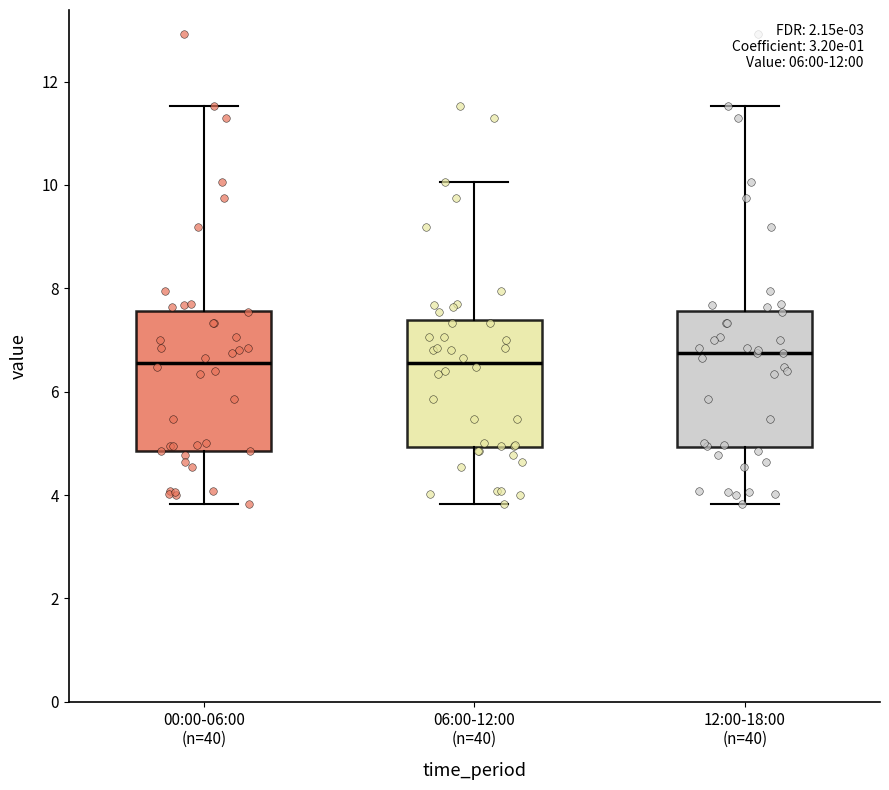

Where does the median line of the box for 12:00-18:00 (n=40) sit on the y-axis? The values are not printed on the chart, so give them approximately, as read against the axis.

6.8